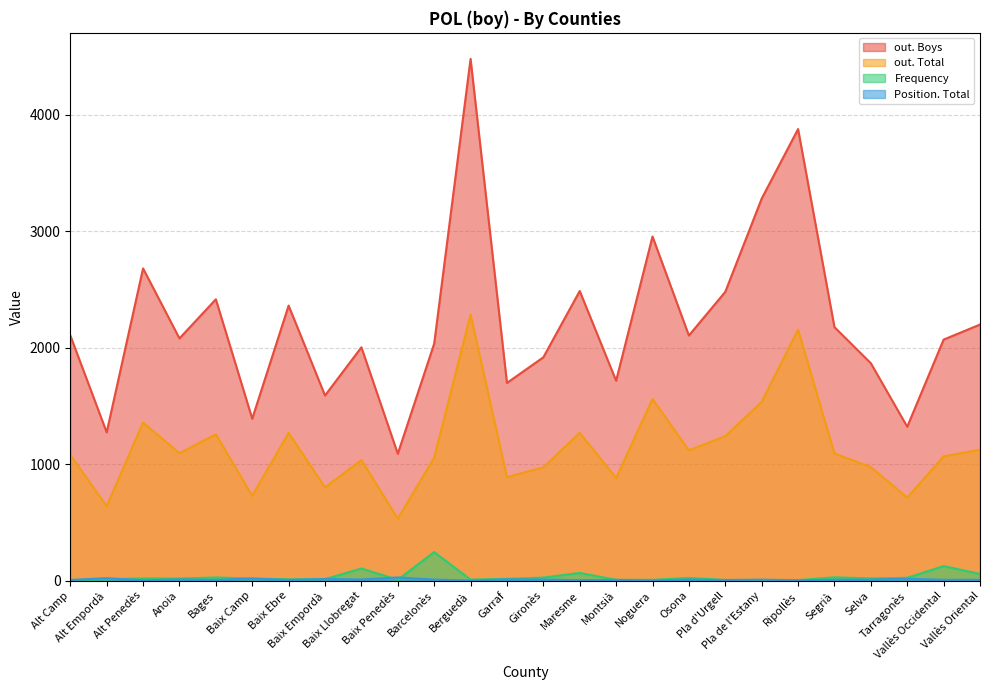

At which label does Frequency first exceed 18?

Alt Penedès